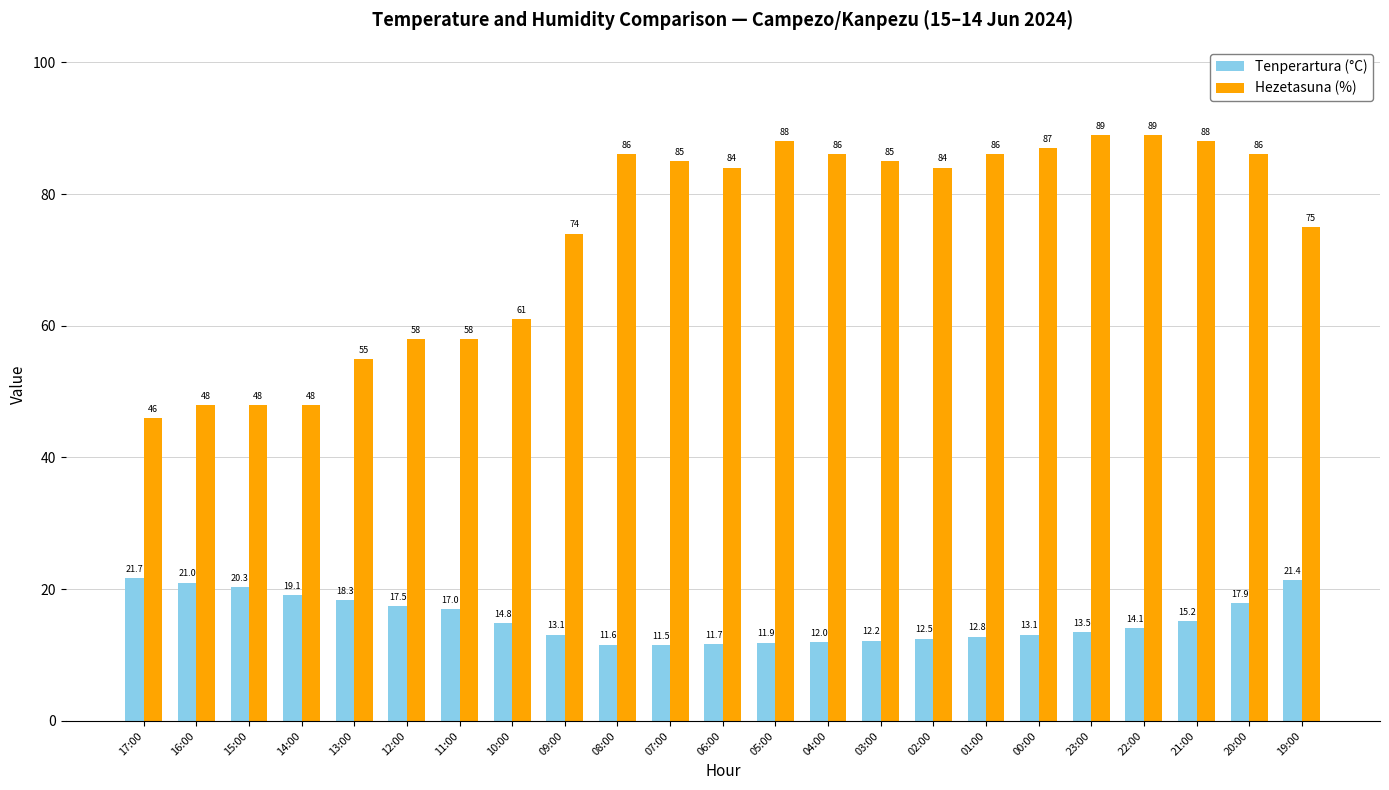

Which series has the widest spread of values?

Hezetasuna (%)